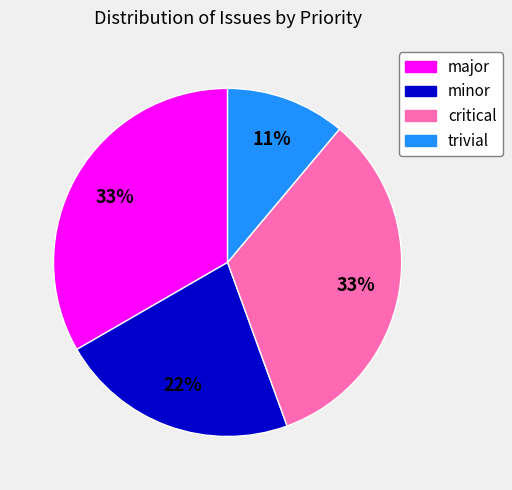

Is there any slice that represents more than half of the pie?

No